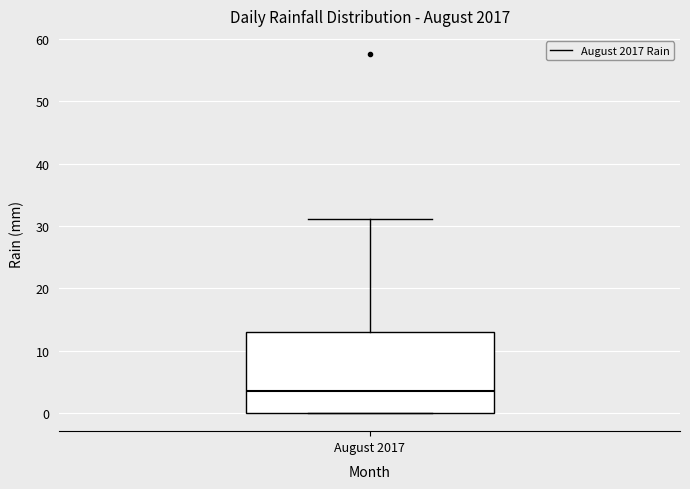

Where does the median line of the box for August 2017 sit on the y-axis? The values are not printed on the chart, so give them approximately, as read against the axis.

4